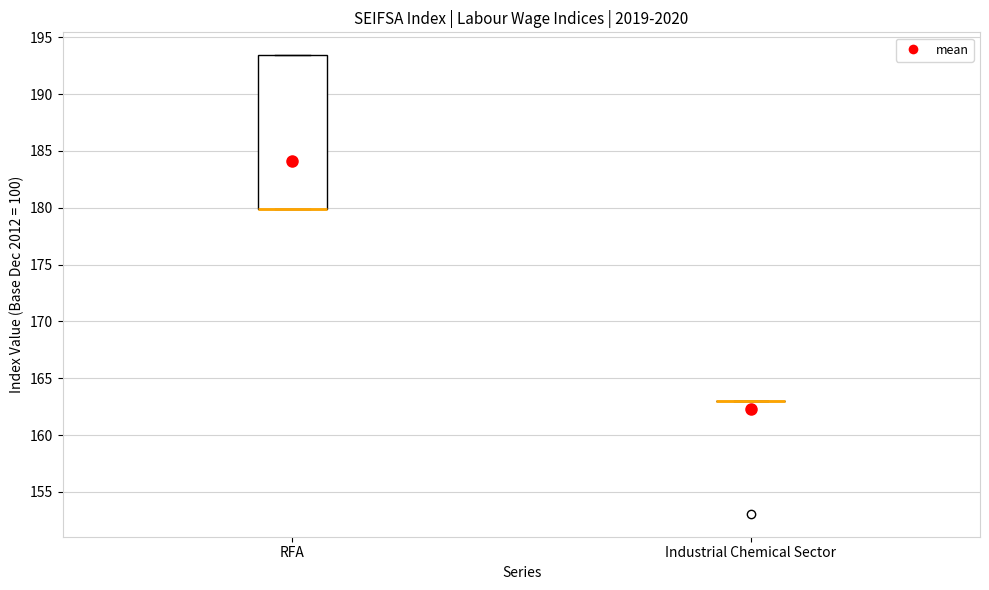

Reading left to right, read every box against the y-axis: the position of its median line, the range the box covers, and the ends of its whiskers. The values are not printed on the chart, so give them approximately, as read against the axis.

RFA: median 180.0 (drawn on the box's lower edge), box 180.0 to 193.5, whiskers 180.0 to 193.5
Industrial Chemical Sector: box collapsed to a line at 163.0, whiskers 163.0 to 163.0